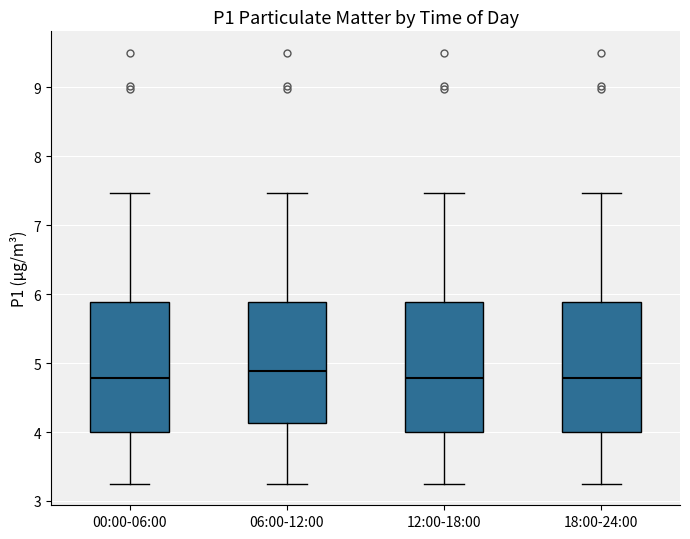

Reading left to right, transcribe this box plot: for each box, give where its median line is, the range the box spans, and where its two whiskers end, as read against the y-axis. The values are not printed on the chart, so give them approximately, as read against the axis.

00:00-06:00: median 4.8, box 4.0 to 5.9, whiskers 3.3 to 7.5
06:00-12:00: median 4.9, box 4.1 to 5.9, whiskers 3.3 to 7.5
12:00-18:00: median 4.8, box 4.0 to 5.9, whiskers 3.3 to 7.5
18:00-24:00: median 4.8, box 4.0 to 5.9, whiskers 3.3 to 7.5